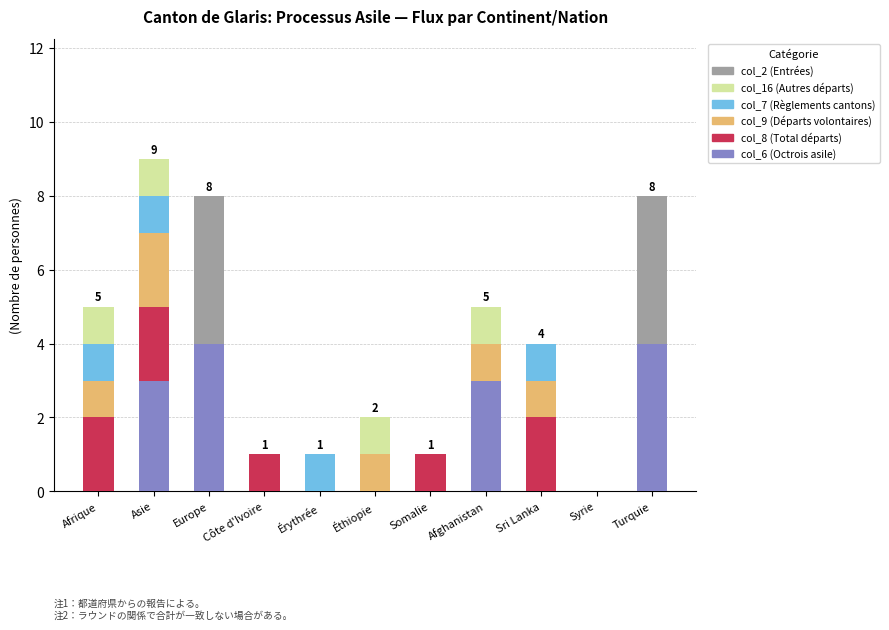

What is the total value across all series at Europe?

8